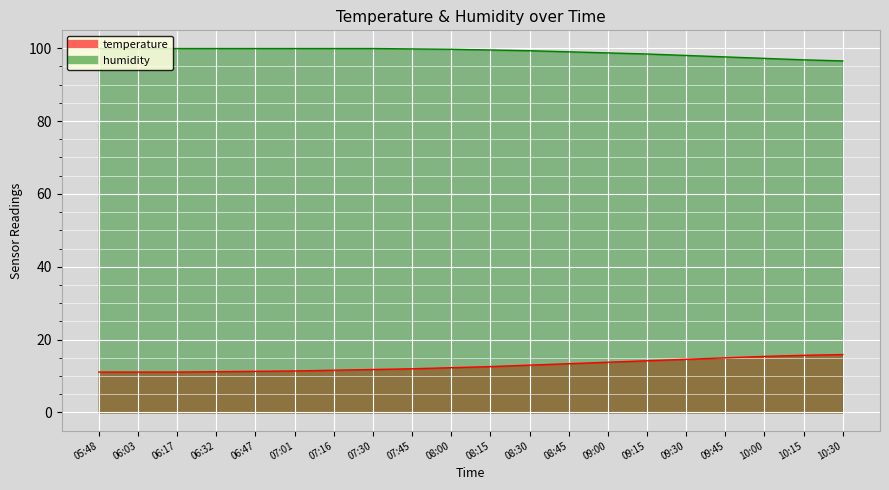

At which label is temperature closest to 13?

08:30